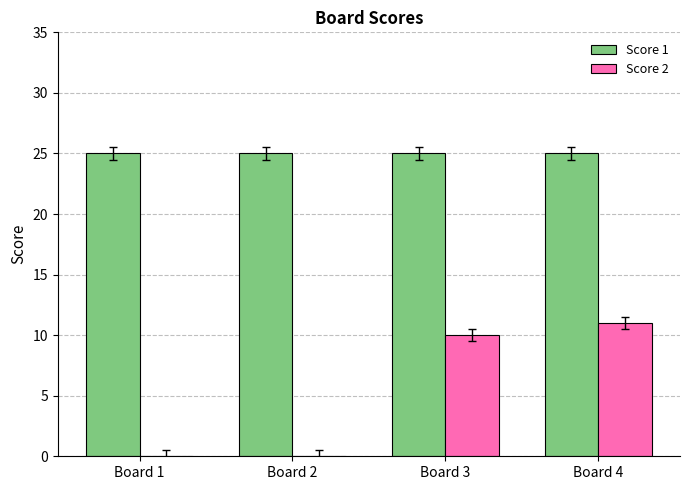

What is the greatest value displayed?

25